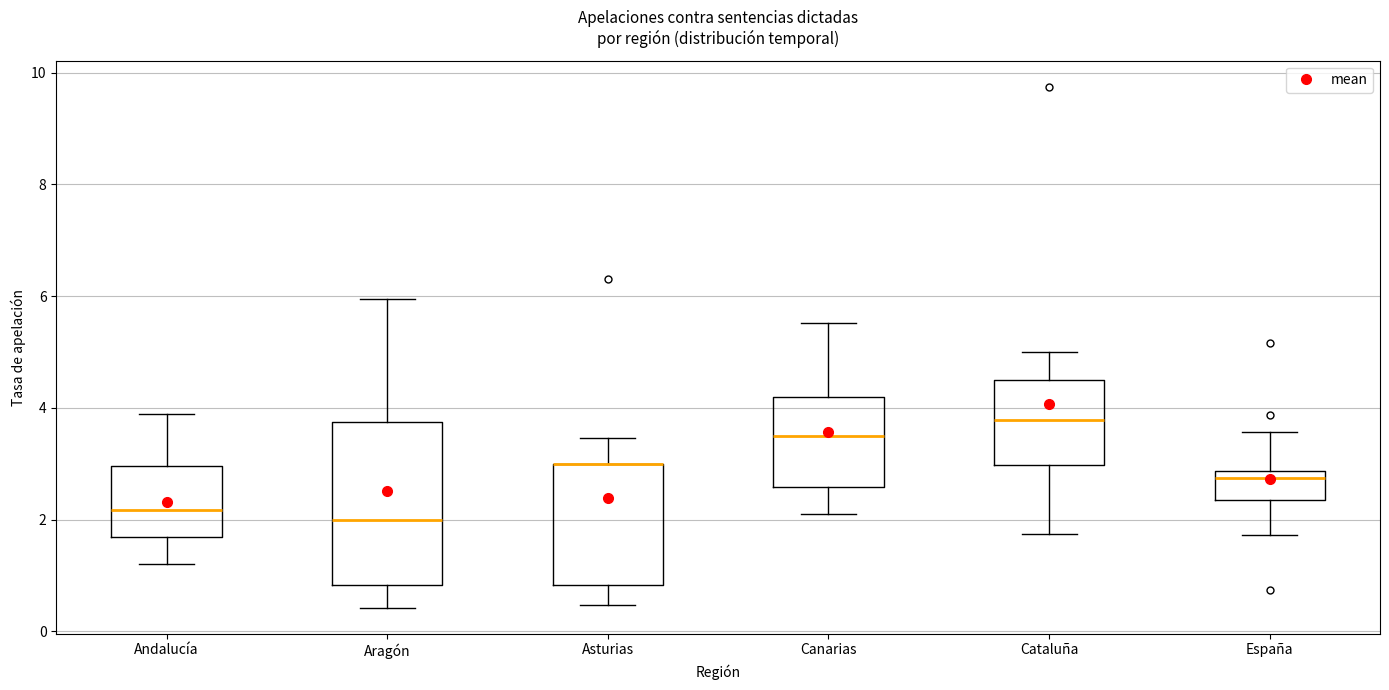

Which box is the tallest, from its lower edge to its upper edge?

Aragón